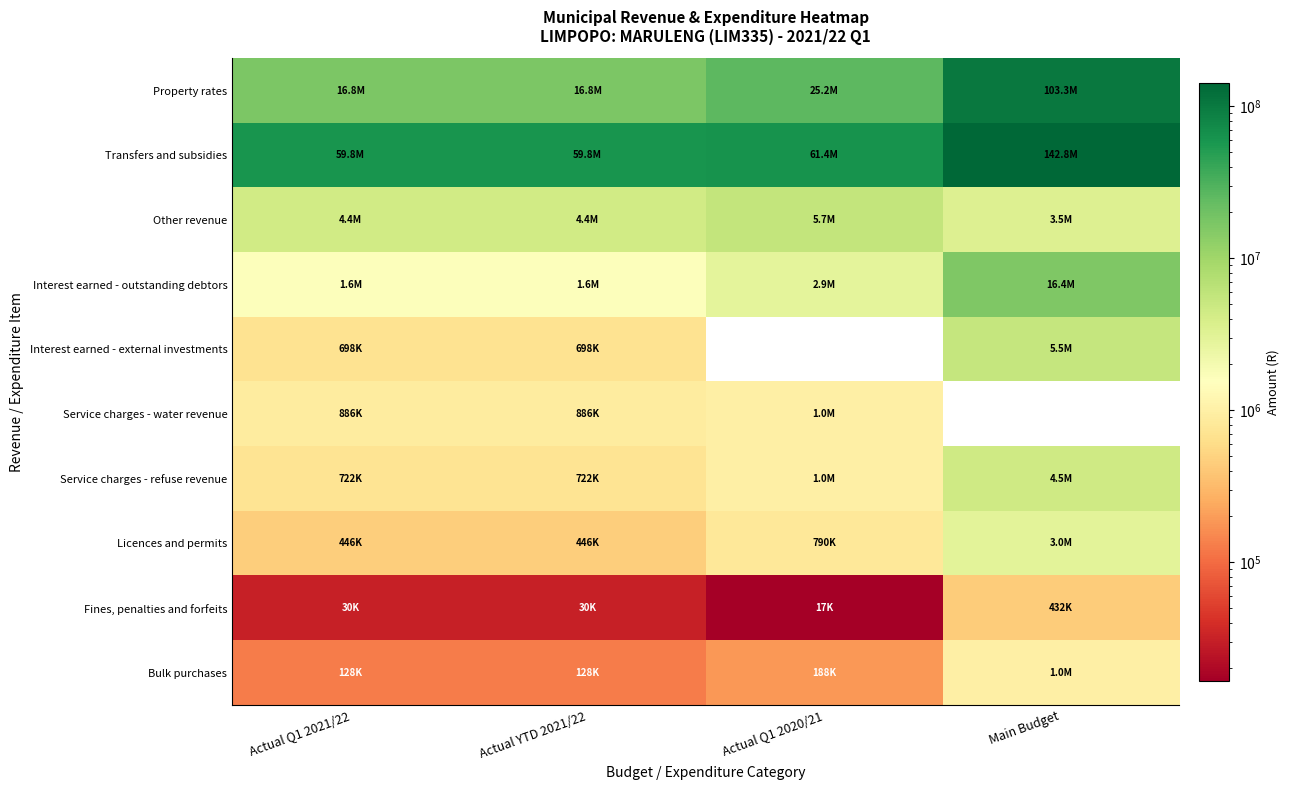

At which category is the sum across all series the highest?

Main Budget